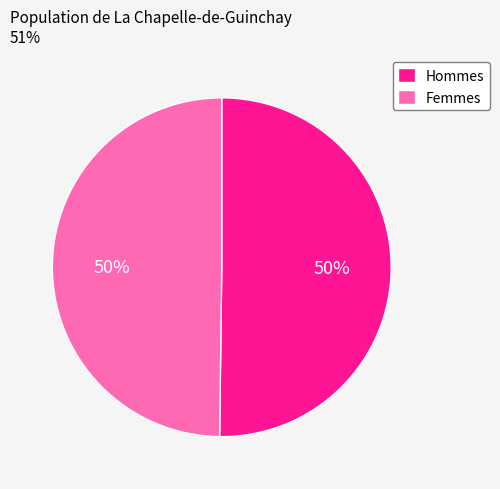

To the nearest percent, what is the average slice percentage?

50%